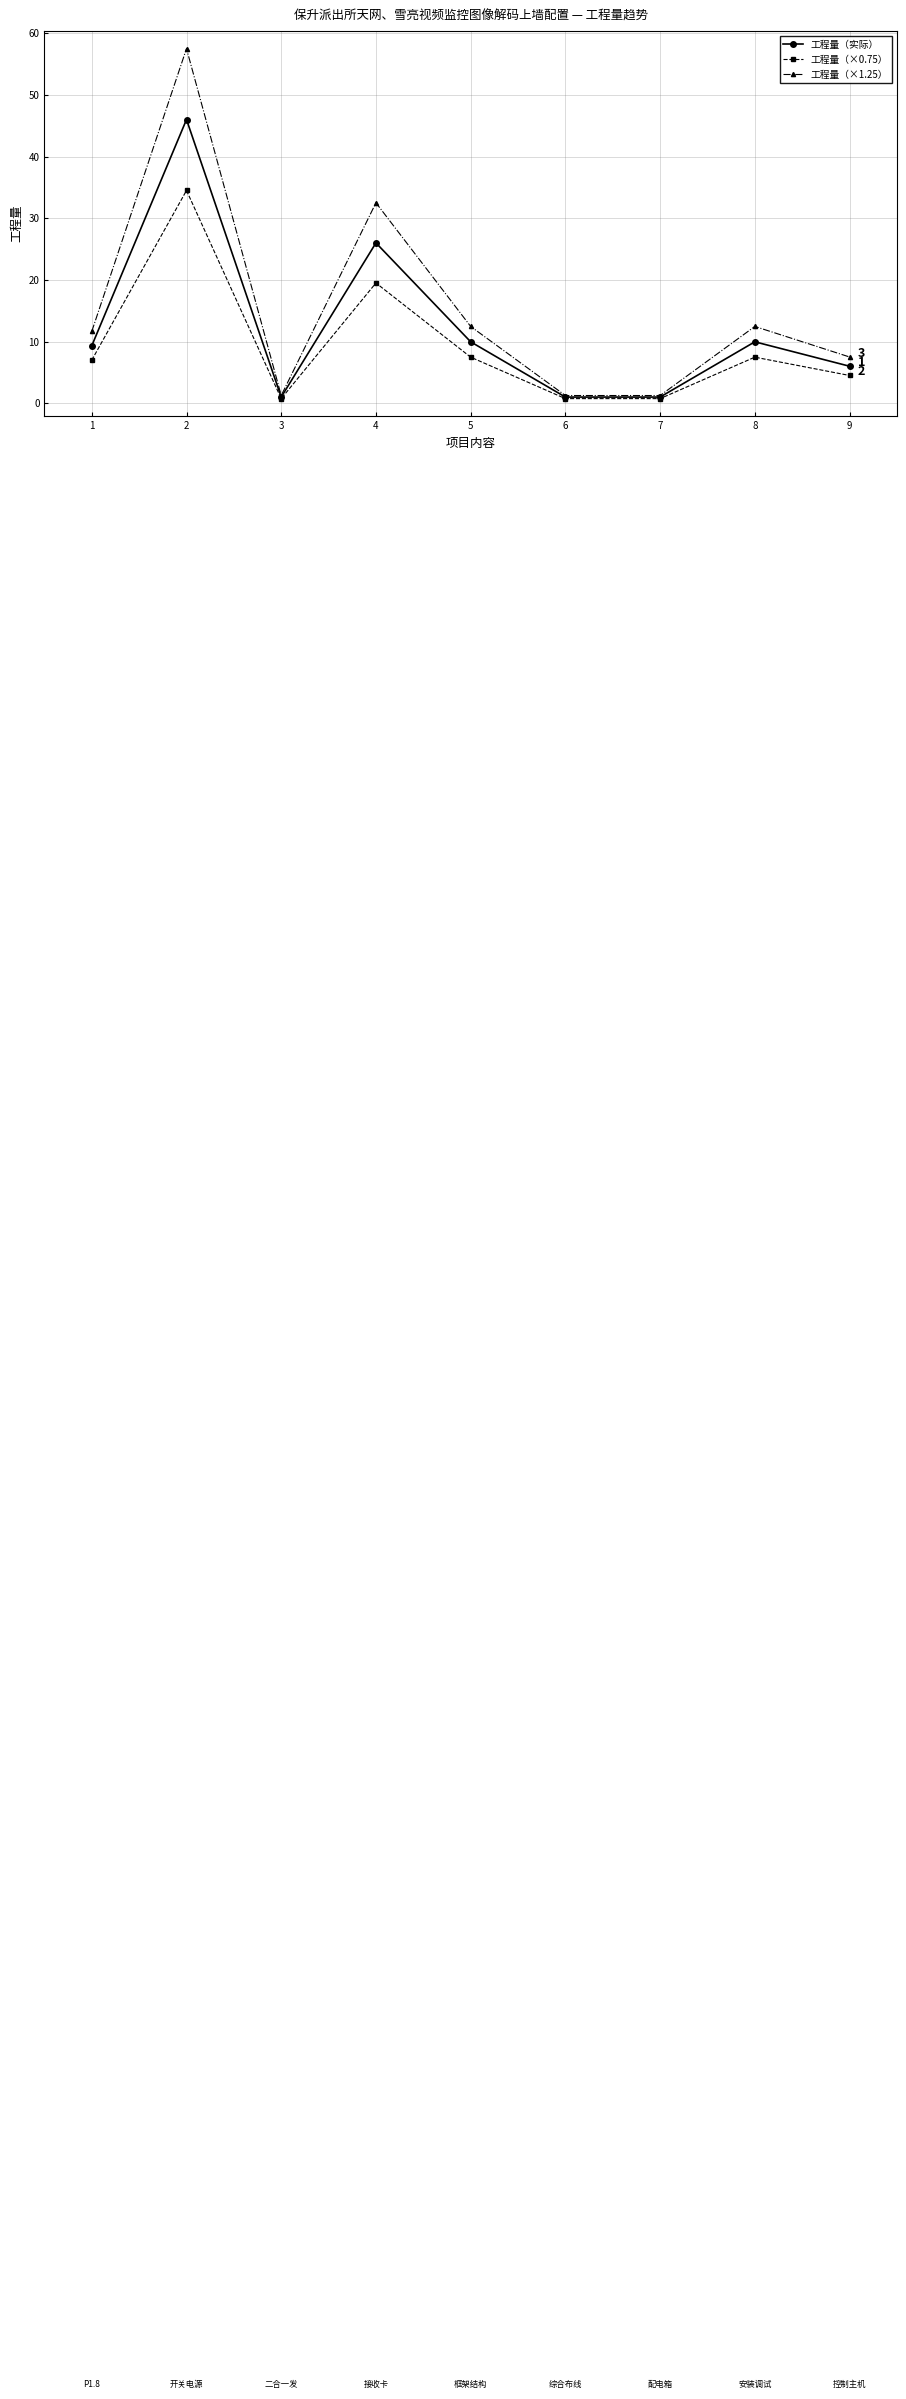

What is the value of the 工程量（×1.25） point at the 8th from the left?

12.5